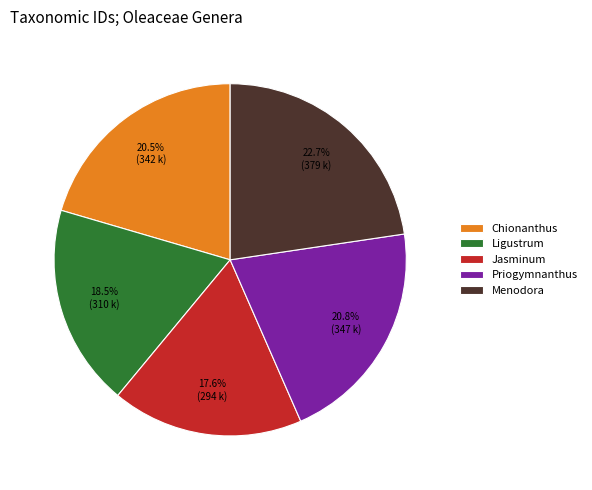

To the nearest percent, what percentage of the pie is Jasminum?

18%